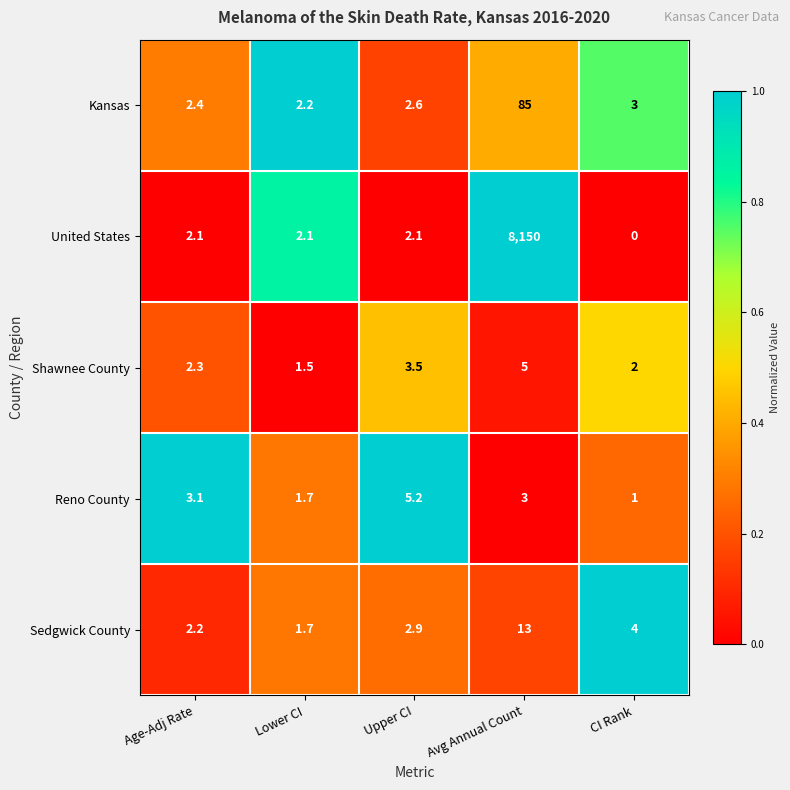

How many categories are shown in the chart?

5